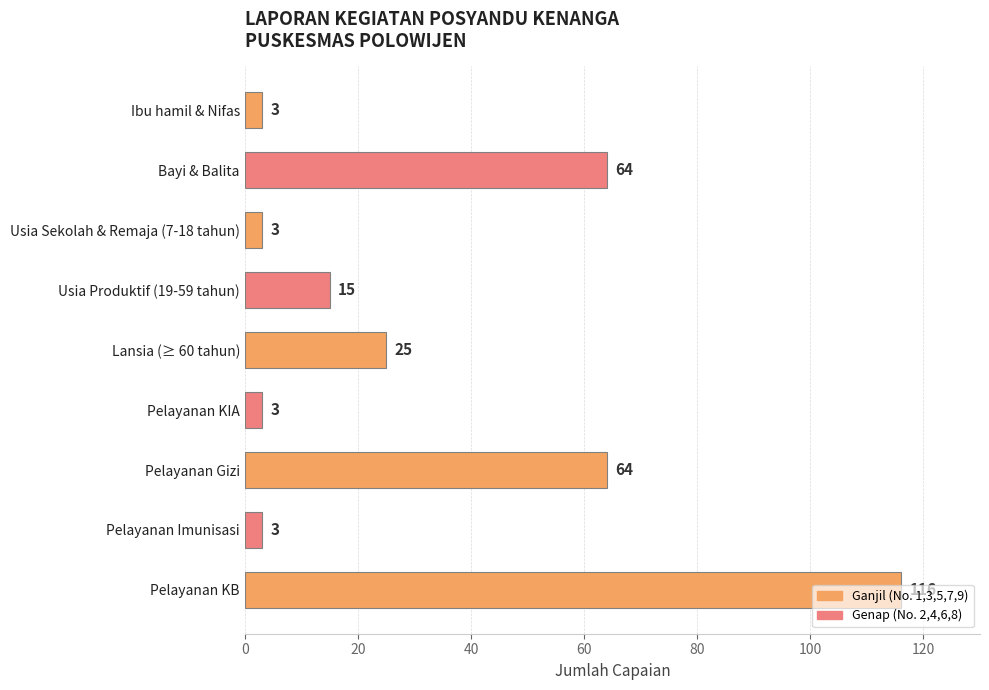

What is the value of the 9th bar from the top?

116